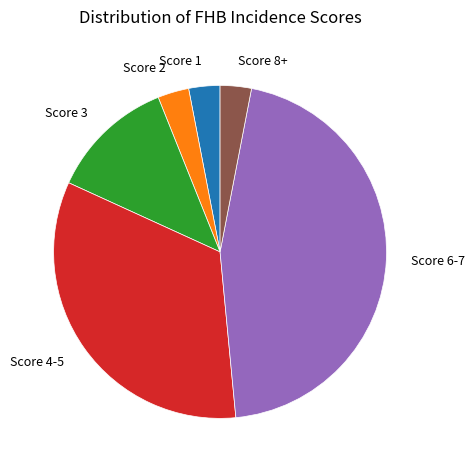

Count the number of slices in the pie.

6